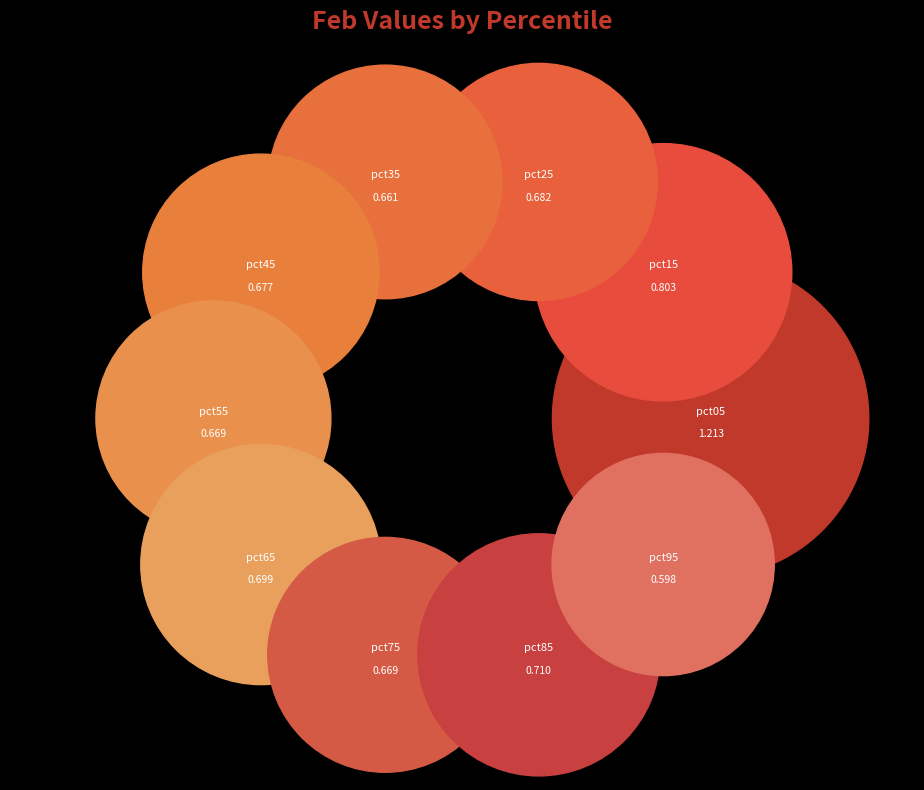

To the nearest percent, what percentage of the pie is pct05?

16%